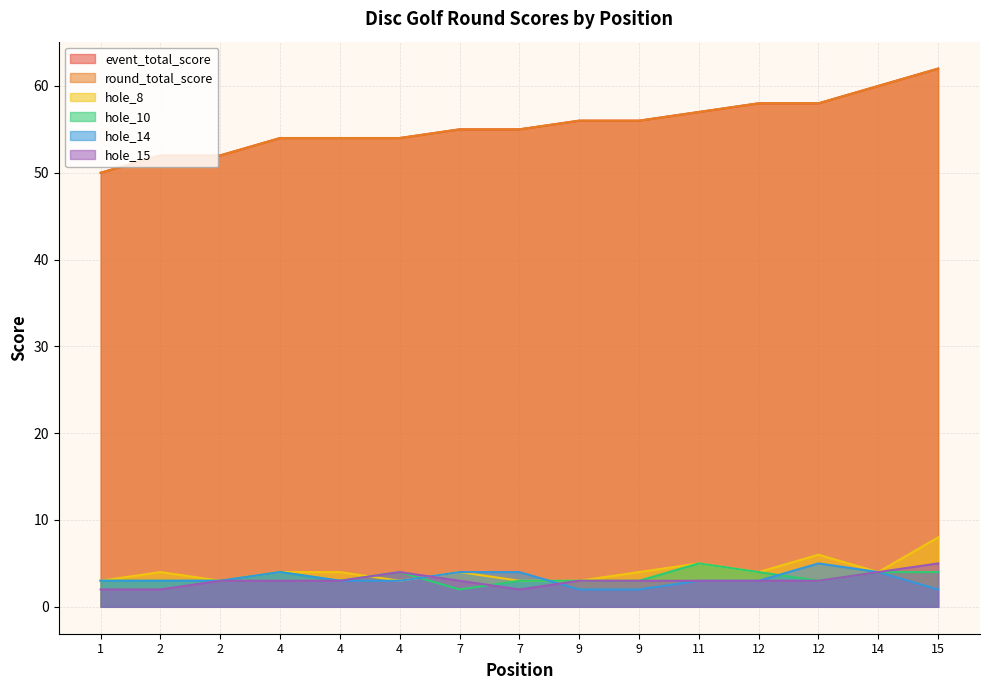

Between 9 and 15, which series saw the biggest shift?

event_total_score